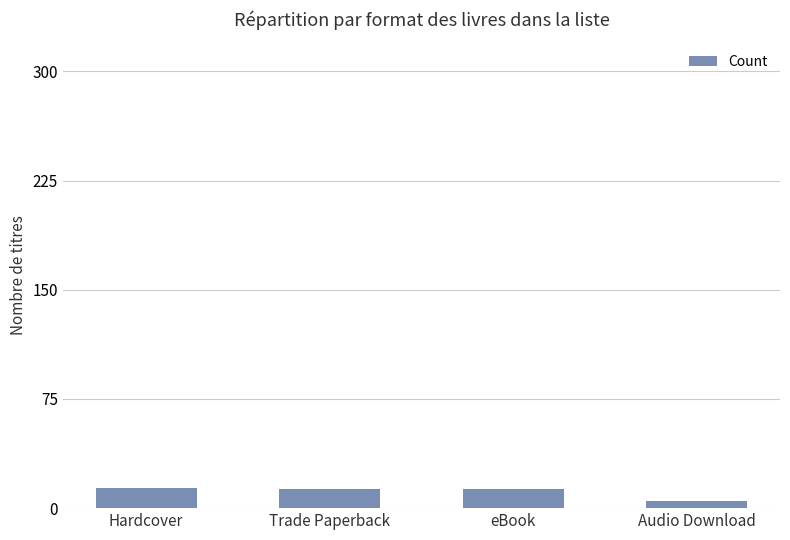

Are the bars grouped side by side (vs. stacked)?

No